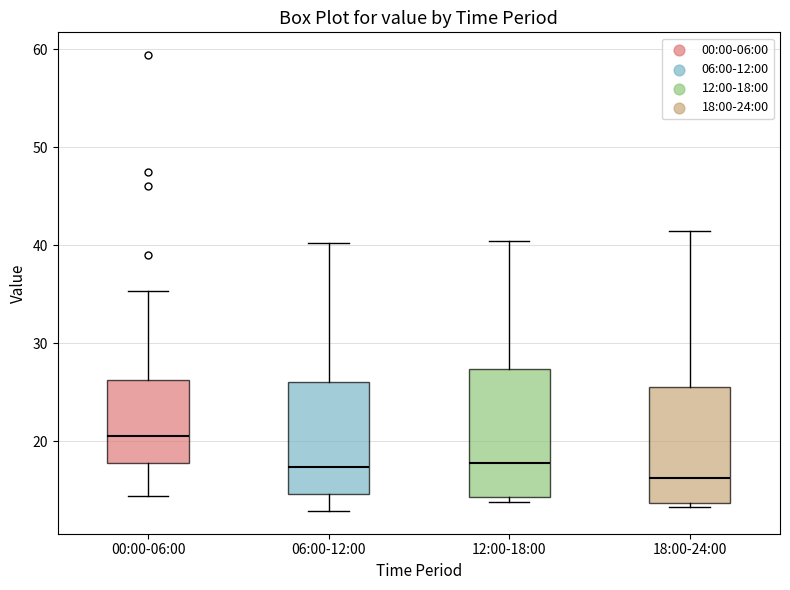

Comparing the boxes themselves (not the whiskers), which one is the tallest?

12:00-18:00